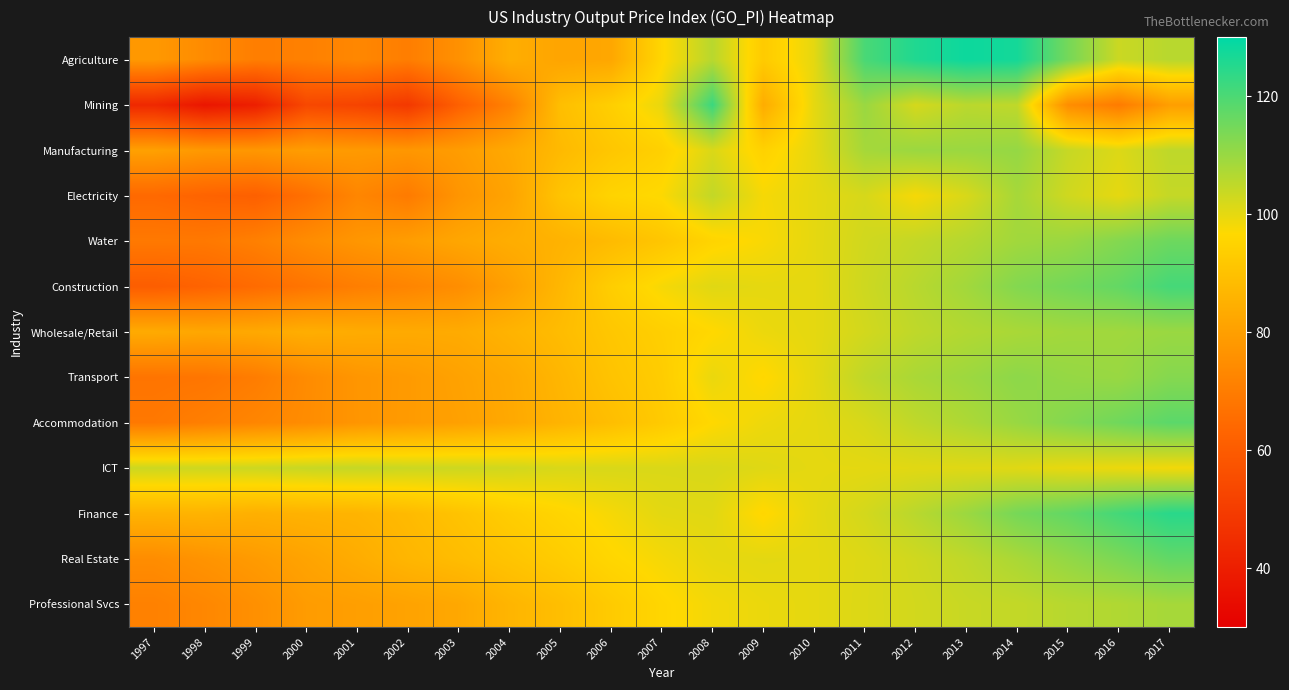

At which category is the sum across all series the highest?

2014